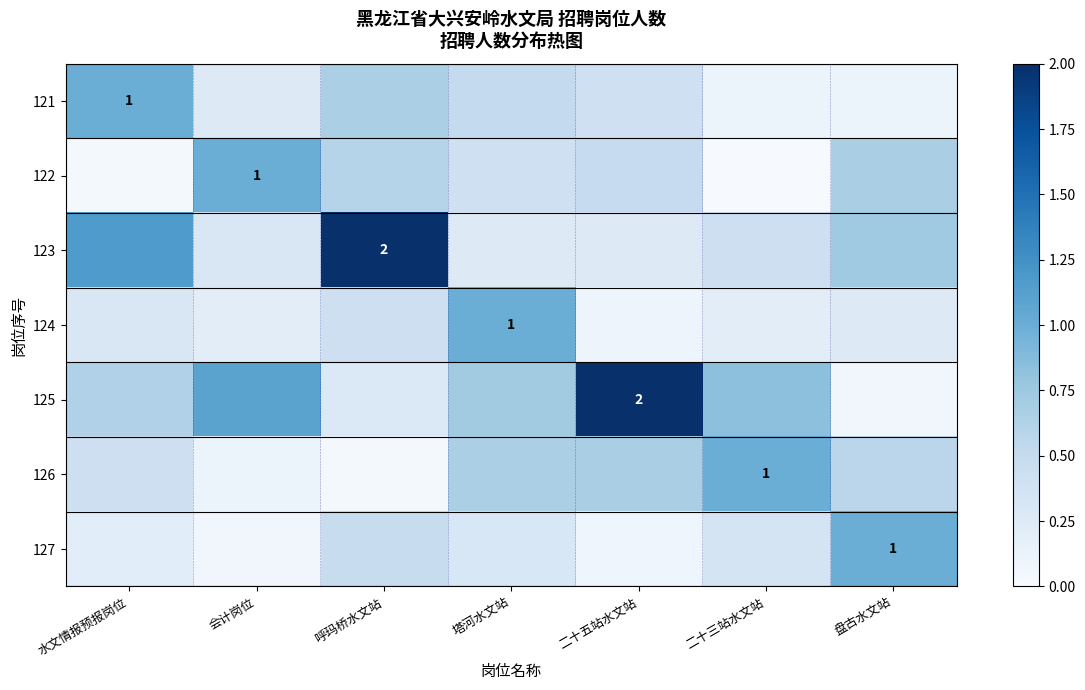

Count the number of data series in this chart.

7